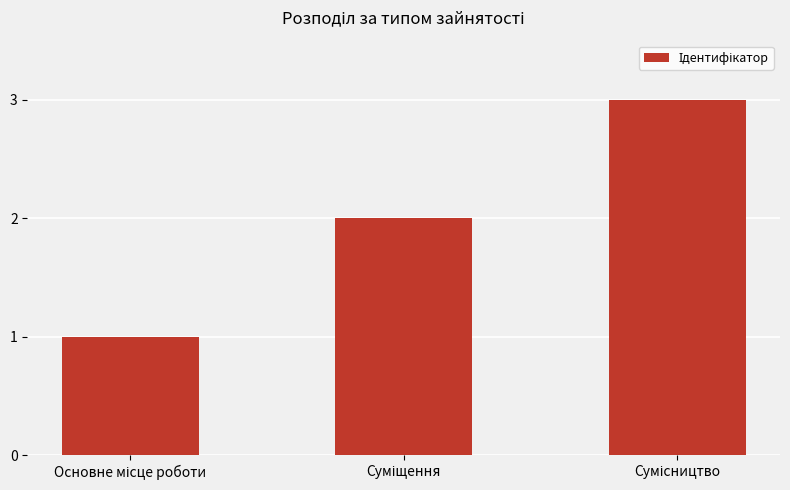

What is the maximum value shown in the chart?

3